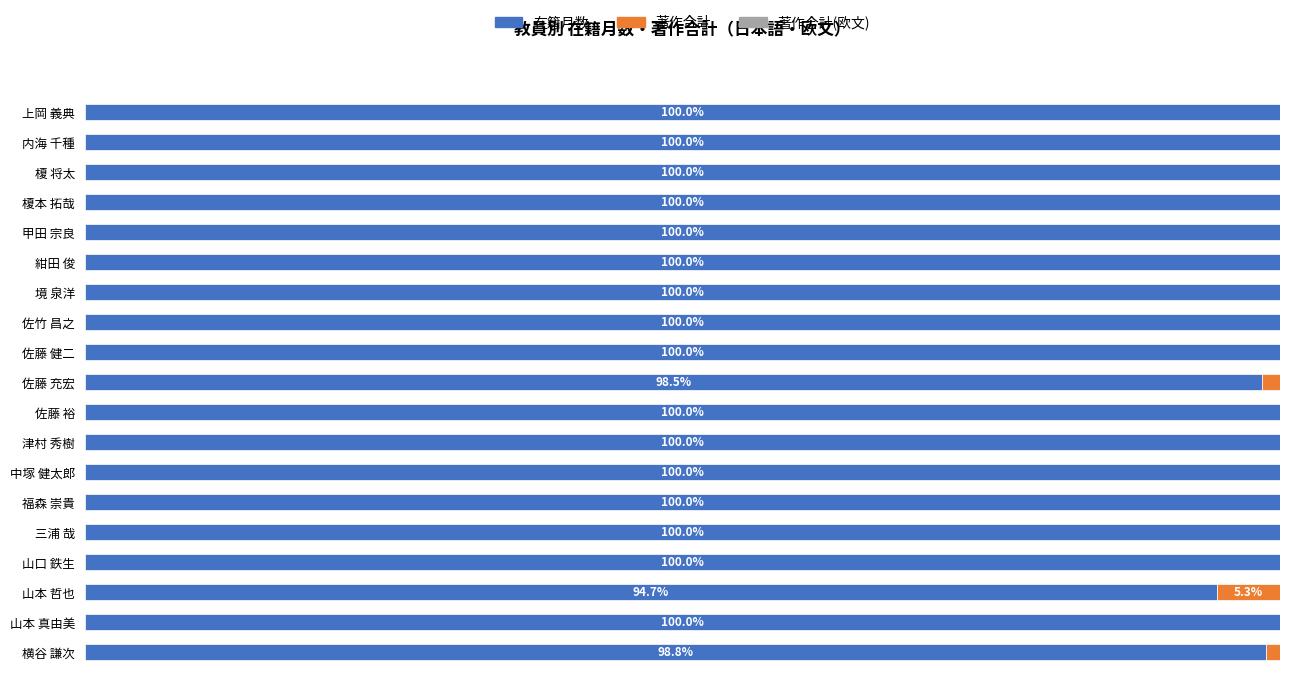

At which label is 在籍月数 closest to 97?

佐藤 充宏